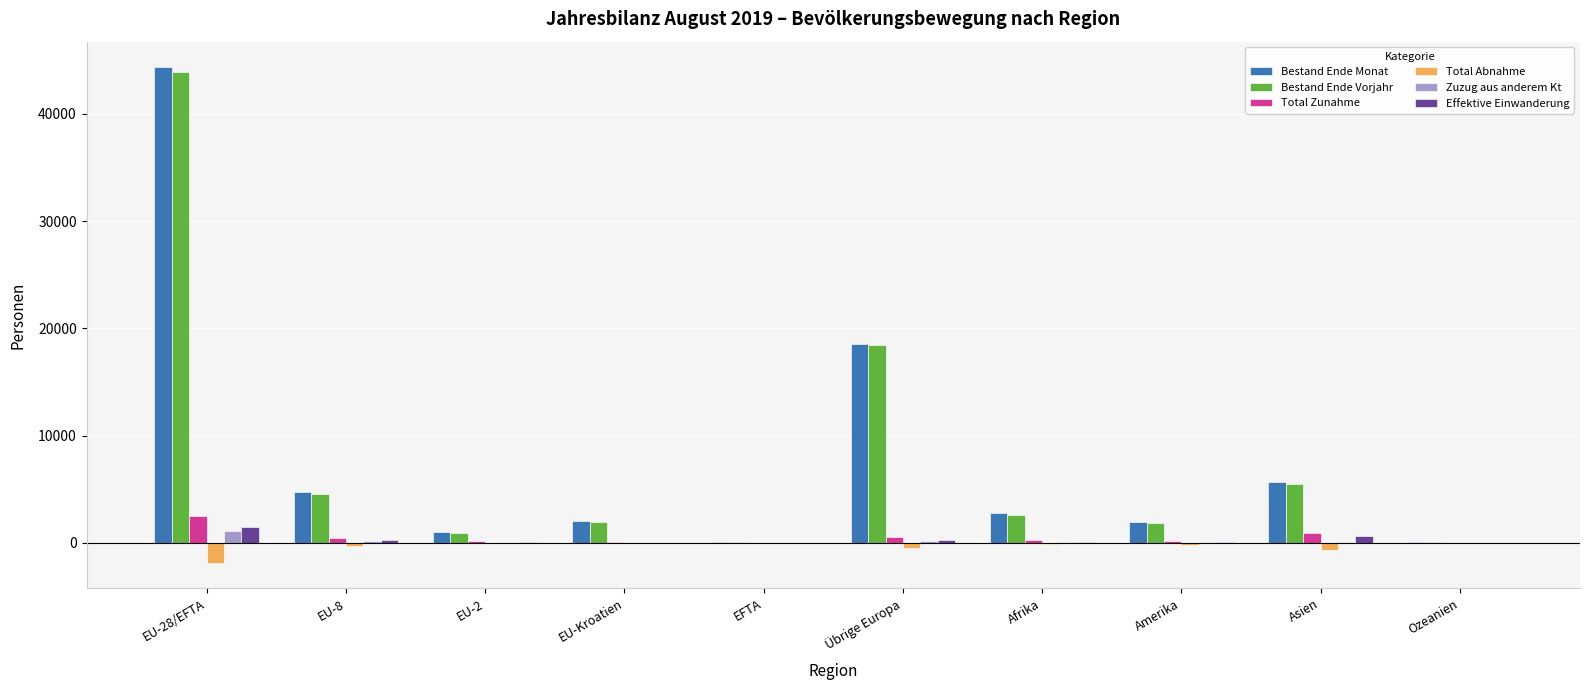

What is the total value across all series at EU-Kroatien?

4059